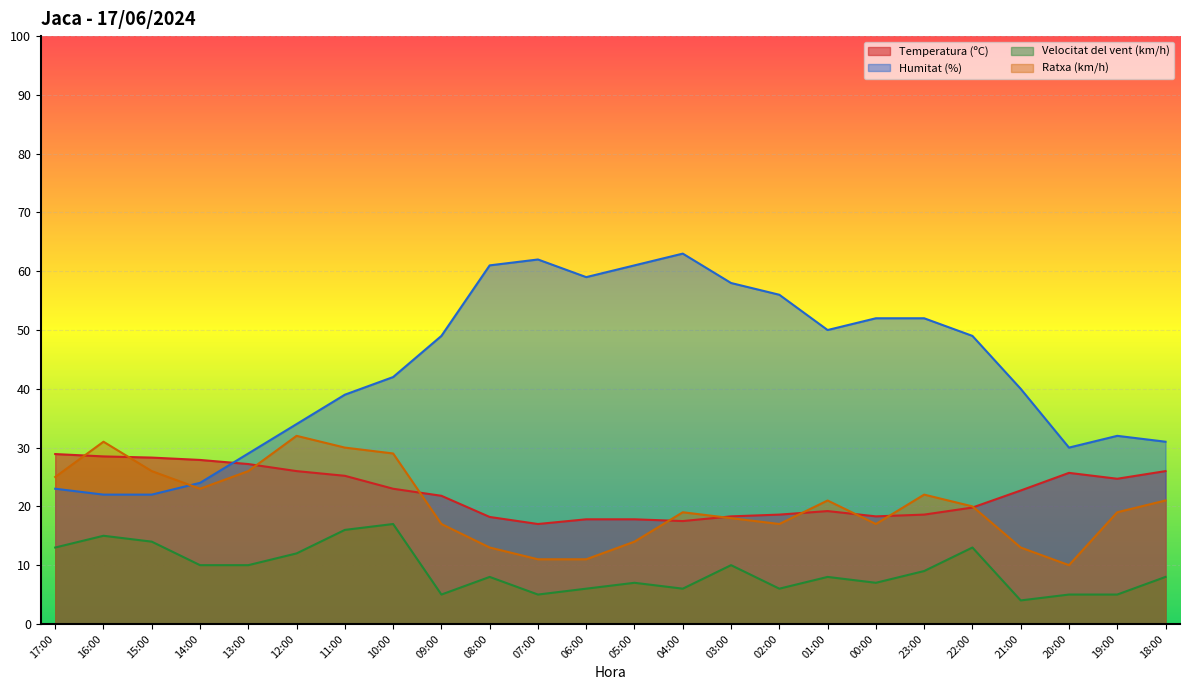

True or false: Temperatura (ºC) and Velocitat del vent (km/h) cross at least once.

False